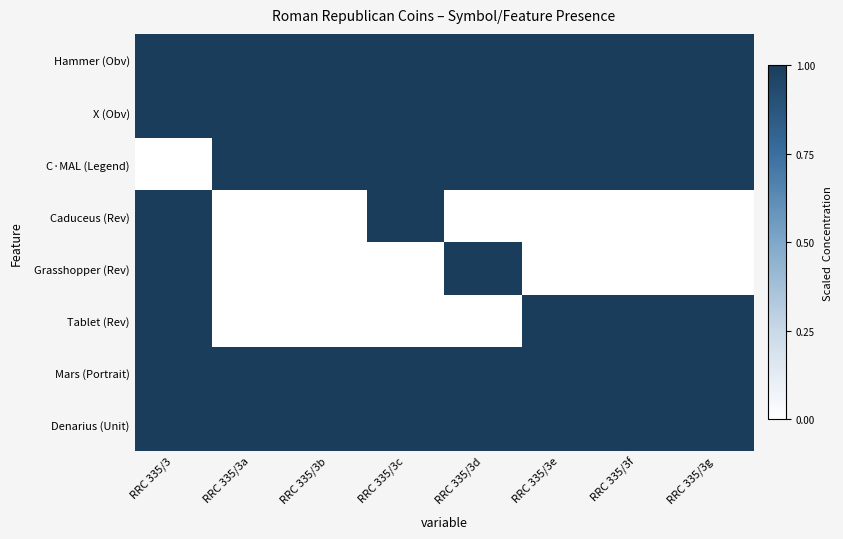

Reading left to right, extract all data points from this chart.

Hammer (Obv): RRC 335/3=1	RRC 335/3a=1	RRC 335/3b=1	RRC 335/3c=1	RRC 335/3d=1	RRC 335/3e=1	RRC 335/3f=1	RRC 335/3g=1
X (Obv): RRC 335/3=1	RRC 335/3a=1	RRC 335/3b=1	RRC 335/3c=1	RRC 335/3d=1	RRC 335/3e=1	RRC 335/3f=1	RRC 335/3g=1
C·MAL (Legend): RRC 335/3=0	RRC 335/3a=1	RRC 335/3b=1	RRC 335/3c=1	RRC 335/3d=1	RRC 335/3e=1	RRC 335/3f=1	RRC 335/3g=1
Caduceus (Rev): RRC 335/3=1	RRC 335/3a=0	RRC 335/3b=0	RRC 335/3c=1	RRC 335/3d=0	RRC 335/3e=0	RRC 335/3f=0	RRC 335/3g=0
Grasshopper (Rev): RRC 335/3=1	RRC 335/3a=0	RRC 335/3b=0	RRC 335/3c=0	RRC 335/3d=1	RRC 335/3e=0	RRC 335/3f=0	RRC 335/3g=0
Tablet (Rev): RRC 335/3=1	RRC 335/3a=0	RRC 335/3b=0	RRC 335/3c=0	RRC 335/3d=0	RRC 335/3e=1	RRC 335/3f=1	RRC 335/3g=1
Mars (Portrait): RRC 335/3=1	RRC 335/3a=1	RRC 335/3b=1	RRC 335/3c=1	RRC 335/3d=1	RRC 335/3e=1	RRC 335/3f=1	RRC 335/3g=1
Denarius (Unit): RRC 335/3=1	RRC 335/3a=1	RRC 335/3b=1	RRC 335/3c=1	RRC 335/3d=1	RRC 335/3e=1	RRC 335/3f=1	RRC 335/3g=1